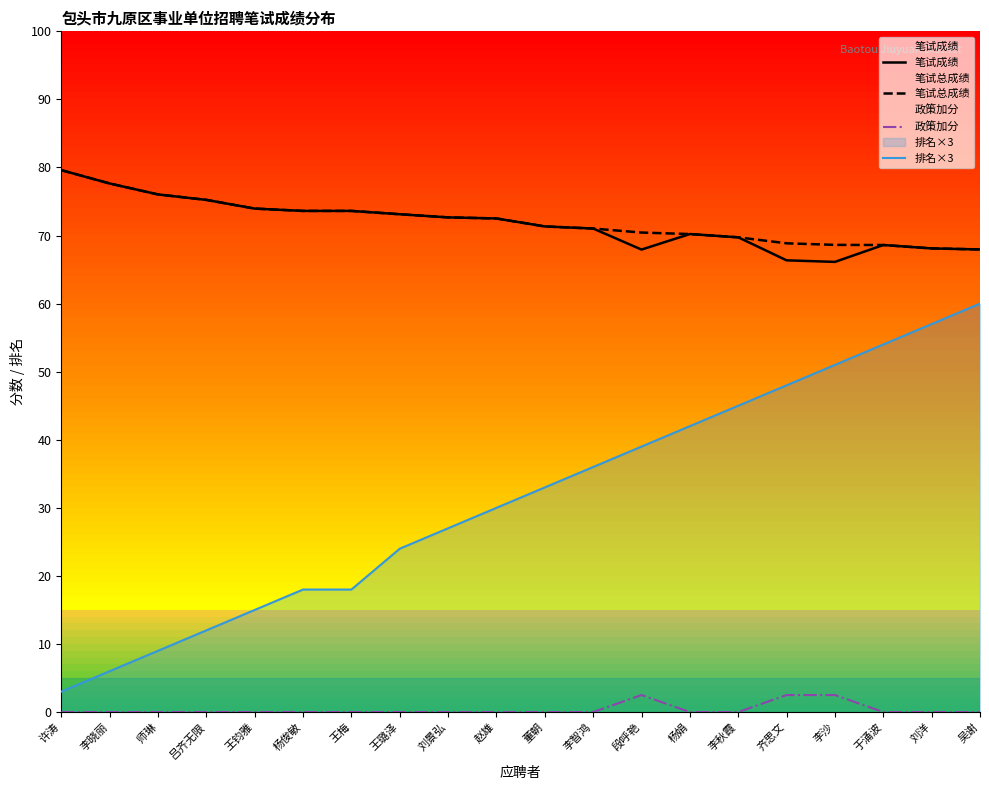

Which category has the lowest value in the 笔试总成绩 series?

吴谢